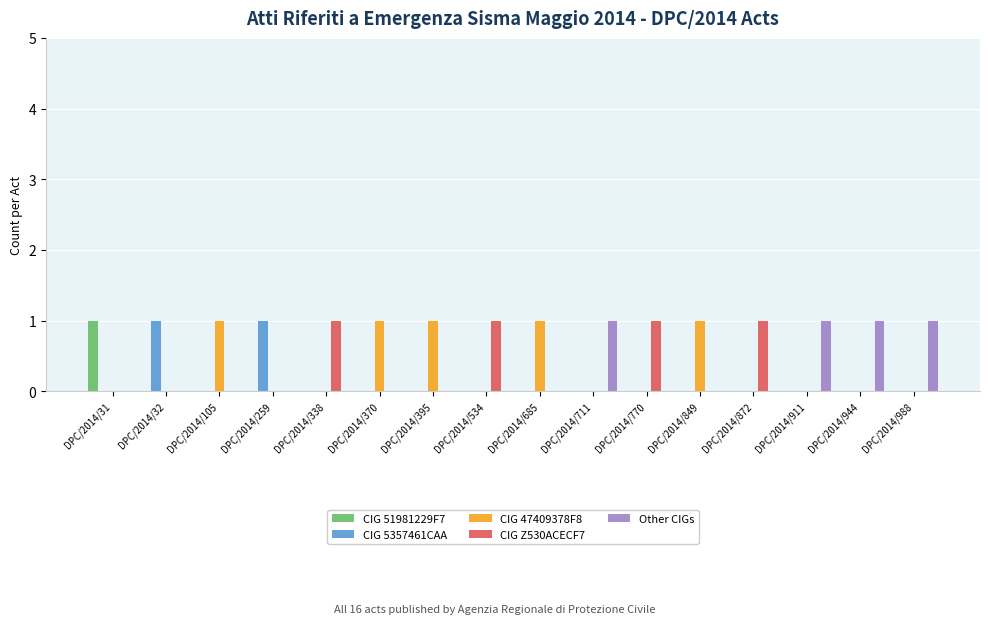

The value of CIG 51981229F7 at DPC/2014/338 is 0. True or false?

True